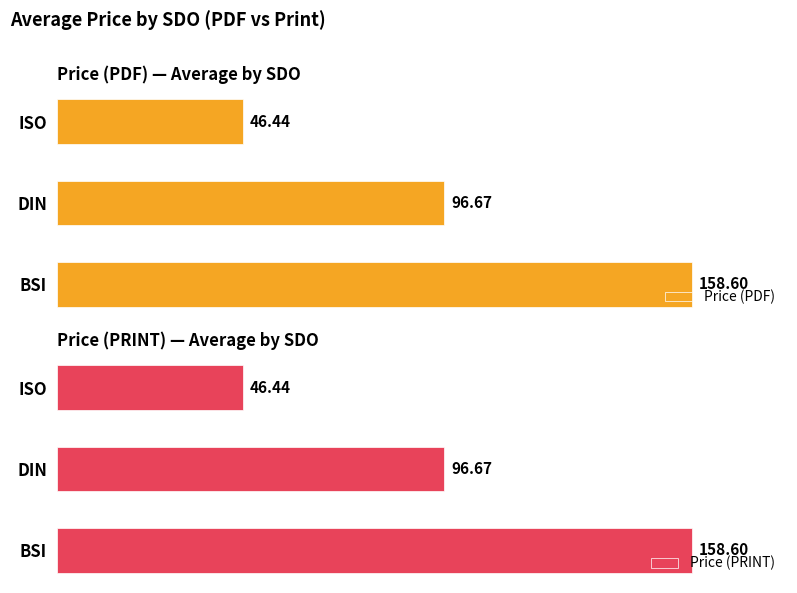

Rank the categories by Price (PRINT) value from highest to lowest.

BSI, DIN, ISO